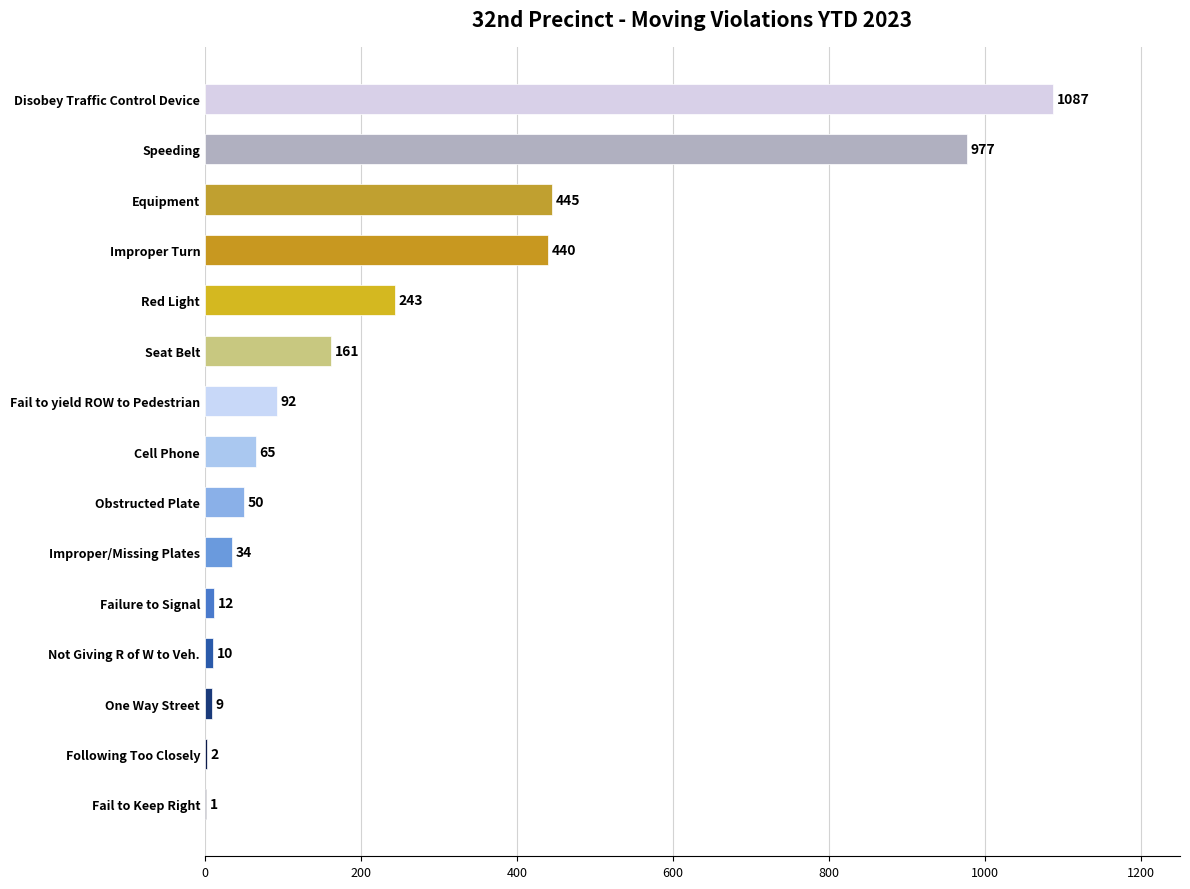

True or false: the data shows 977 at Speeding.

True